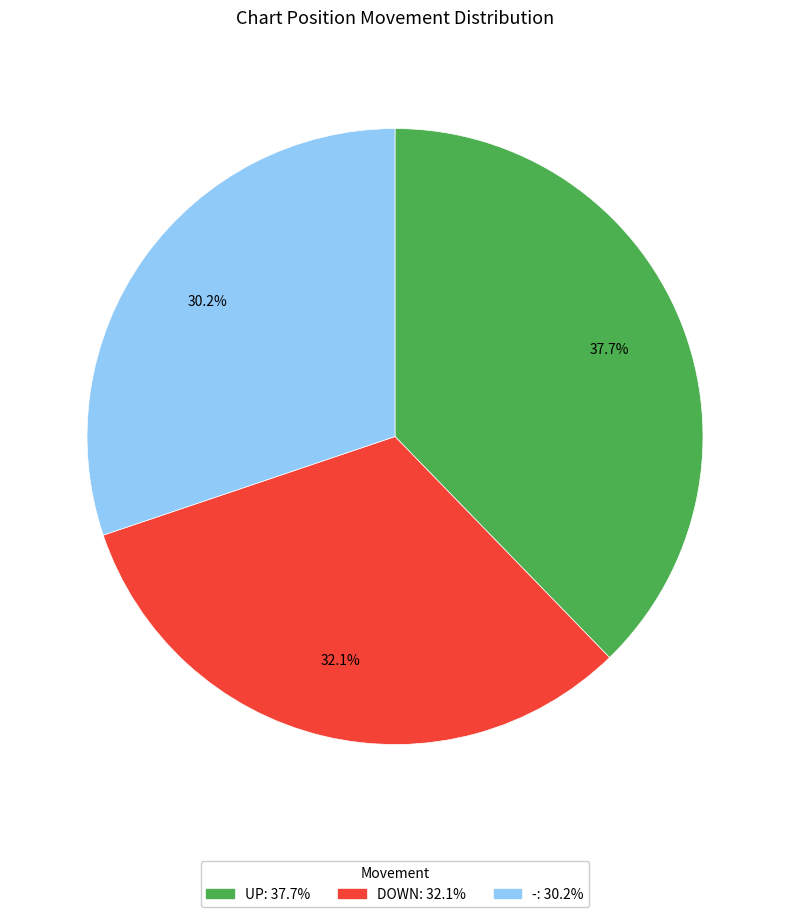

Is there a majority slice in this chart?

No